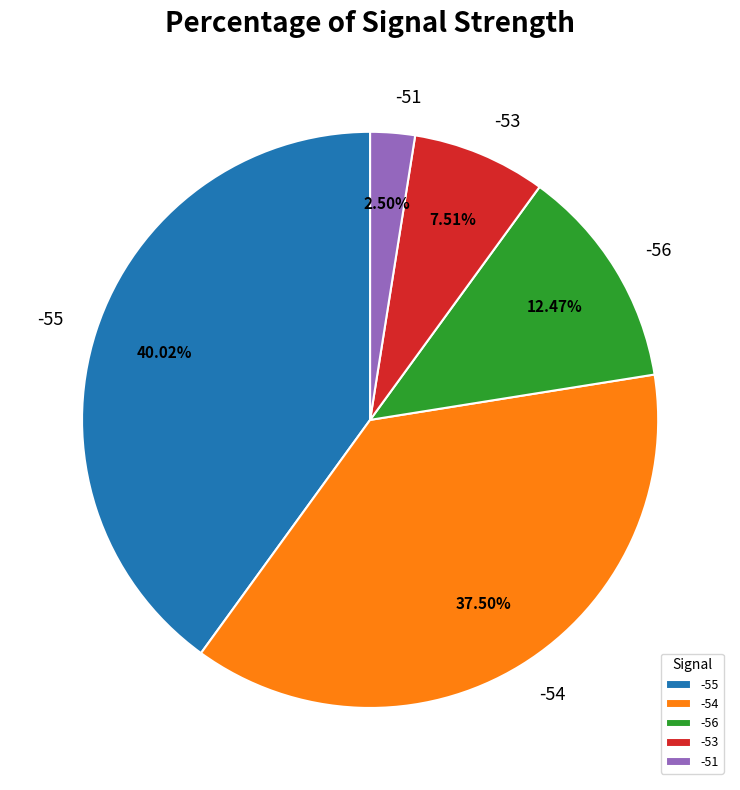

Combined, what portion of the pie is -55 and -53?

47.5%